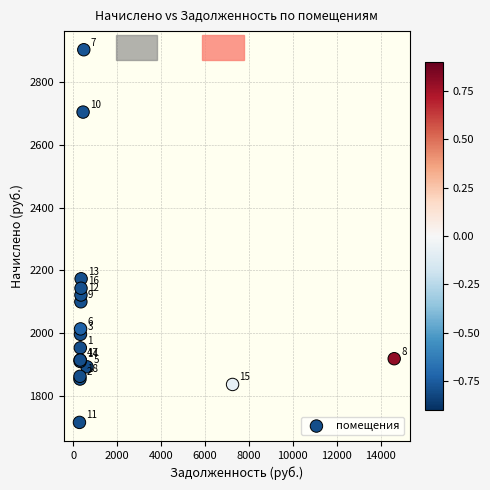

What Y value in the scatter plot is closest to 2309?

2173.0